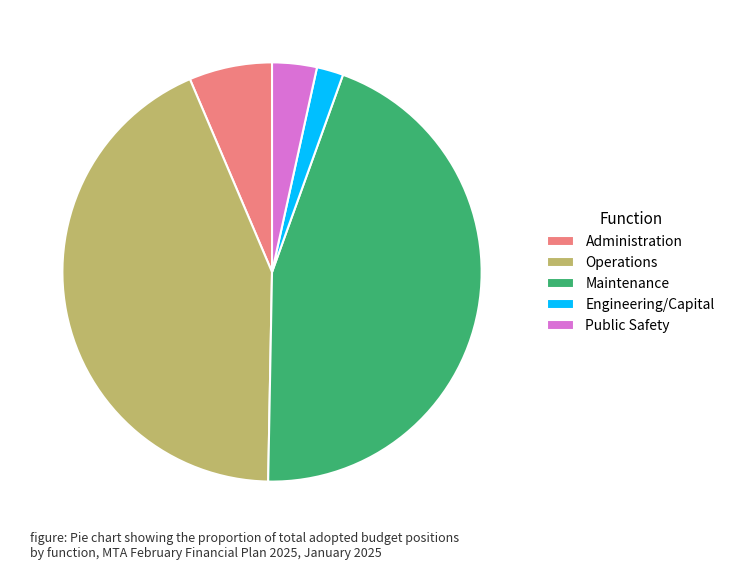

How many slices are in this pie chart?

5